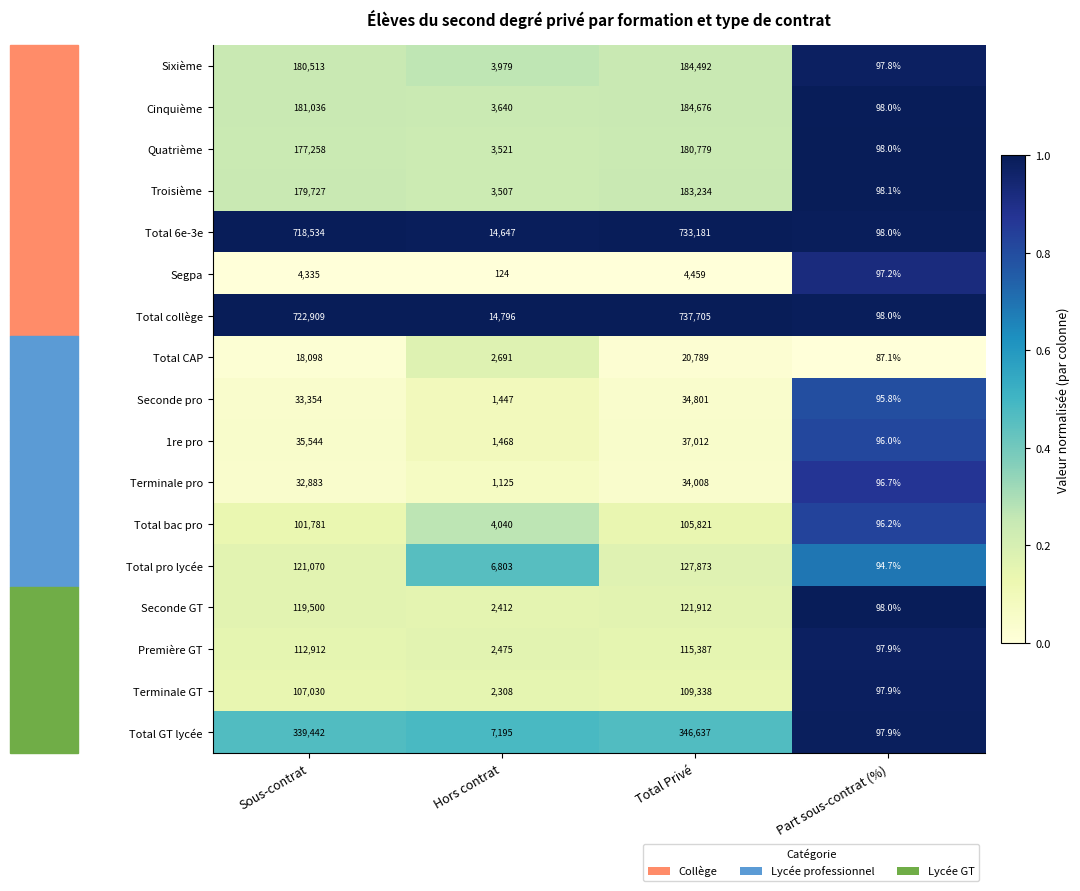

Is it true that Total GT lycée equals 339442.0 at Sous-contrat?

True